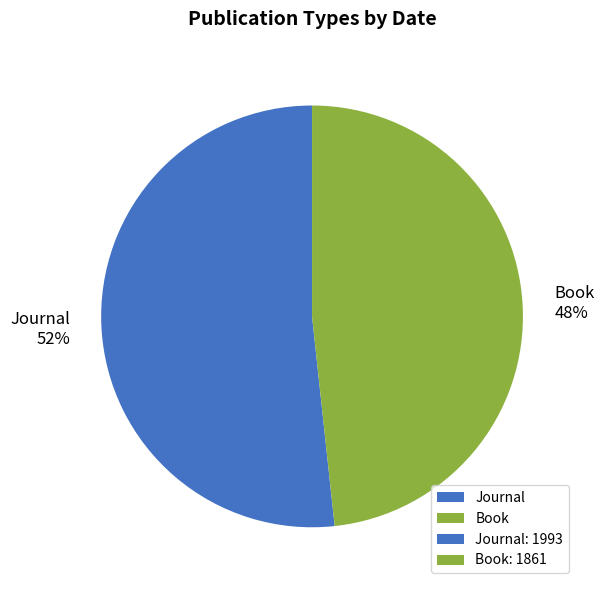

Approximately how many times larger is the value at Book compared to Journal?

0.9